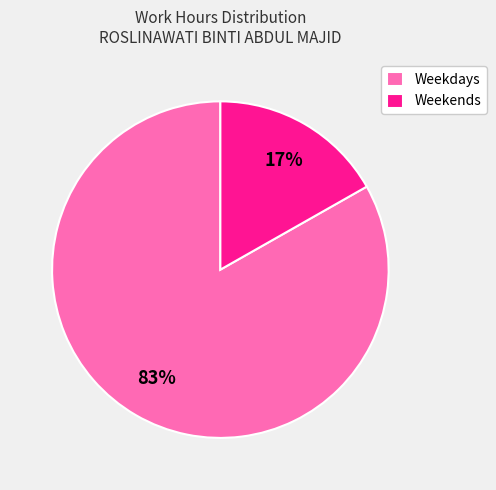

To the nearest percent, what is the combined percentage of Weekdays and Weekends?

100%